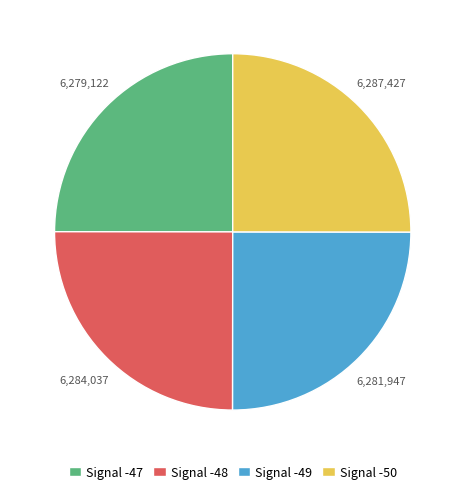

Is there any slice that represents more than half of the pie?

No